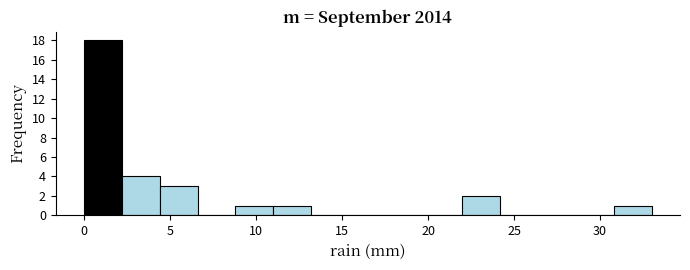

Reading left to right, transcribe this chart: for each bar, give the range it covers on the x-axis and its height. Neither the bar edges nor the heights are printed on the chart, so give them approximately, as read against the axes.

0.0 to 2.2: 18
2.2 to 4.4: 4
4.4 to 6.6: 3
6.6 to 8.8: 0
8.8 to 11.0: 1
11.0 to 13.2: 1
13.2 to 15.4: 0
15.4 to 17.6: 0
17.6 to 19.8: 0
19.8 to 22.0: 0
22.0 to 24.2: 2
24.2 to 26.4: 0
26.4 to 28.6: 0
28.6 to 30.8: 0
30.8 to 33.0: 1